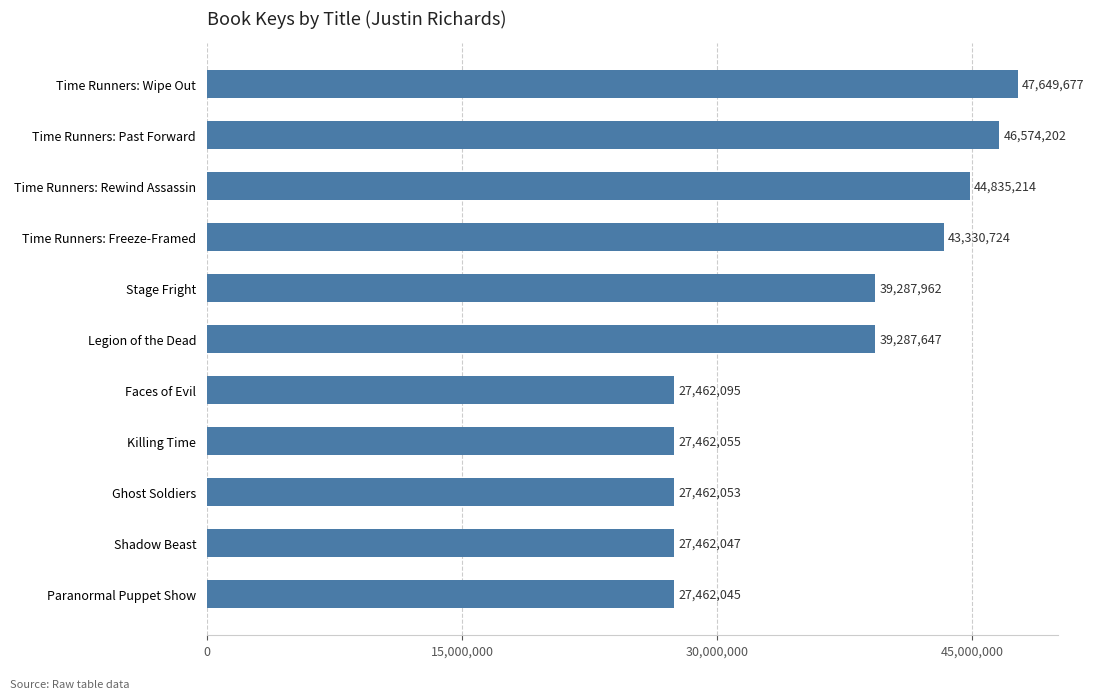

Are the bars horizontal?

Yes